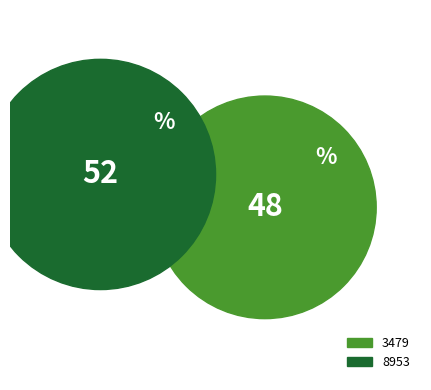

To the nearest percent, what portion does 3479 represent?

48%